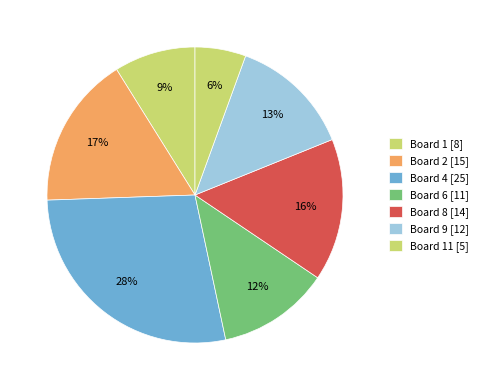

What is the largest slice in the pie chart?

Board 4